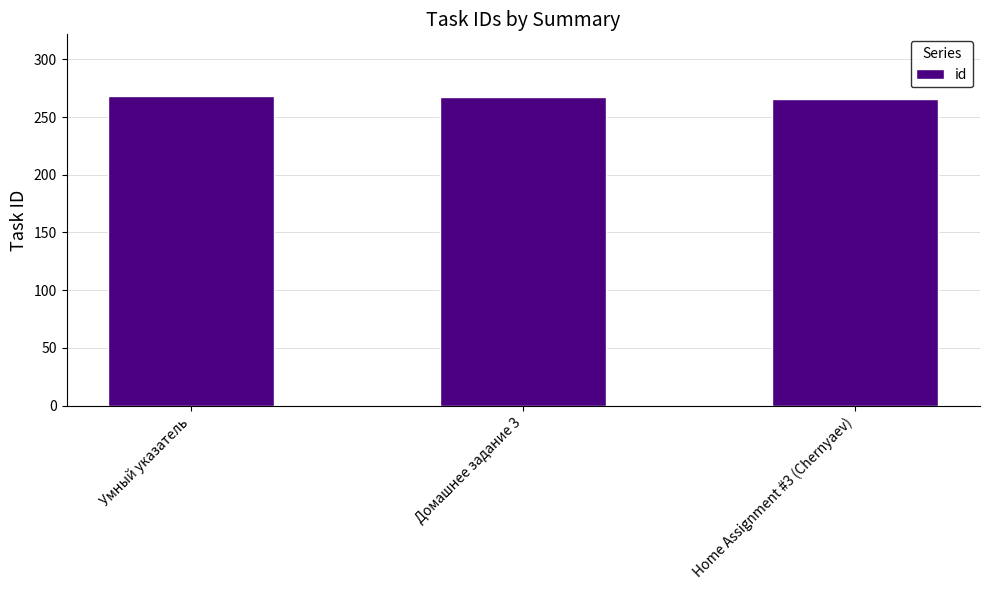

What is the value of the 3rd bar from the left?

266